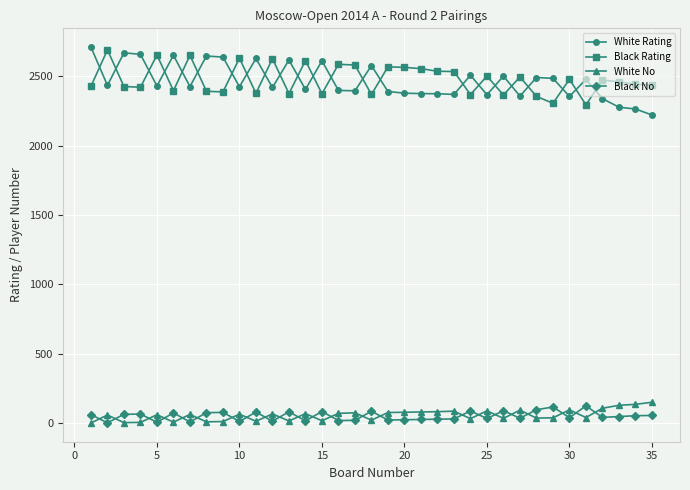

At how many categories does at least one series exceed 1760?

35